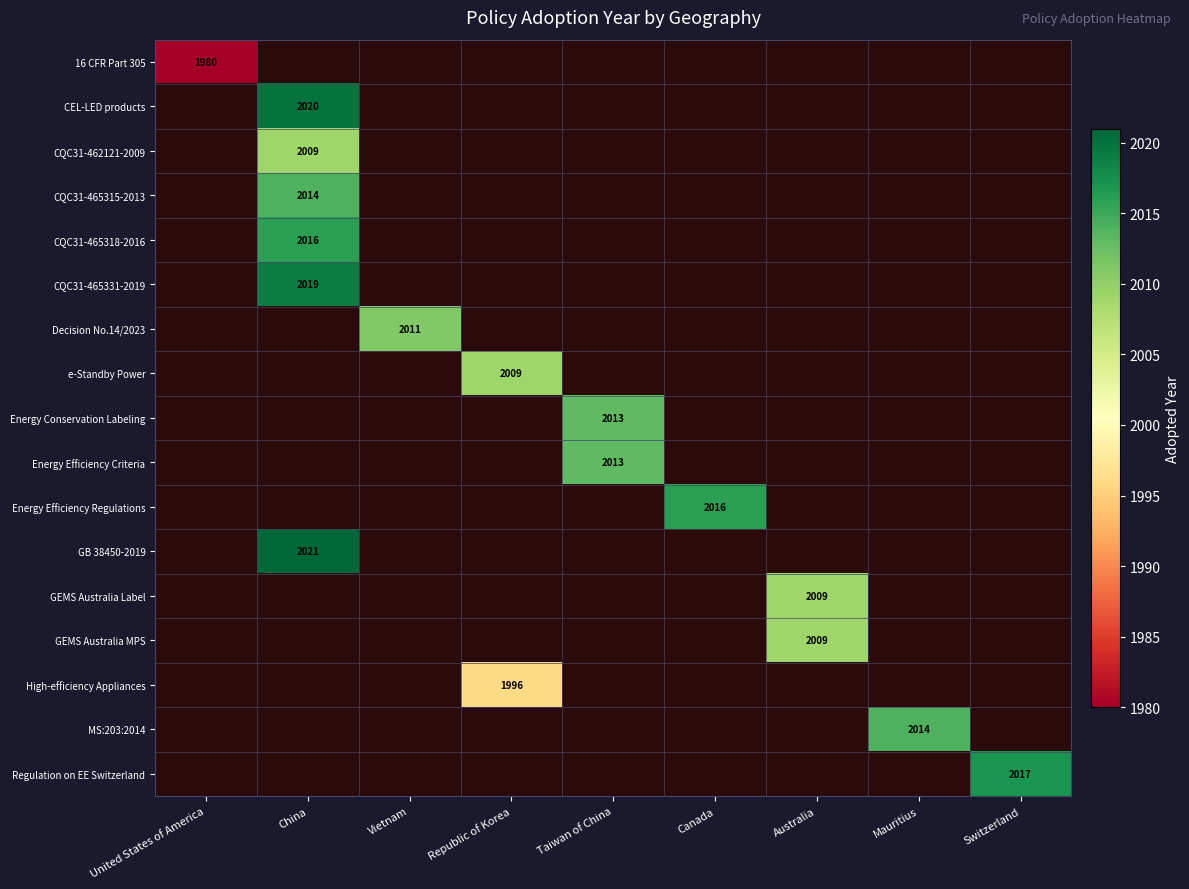

What is the smallest value displayed?

1980.0